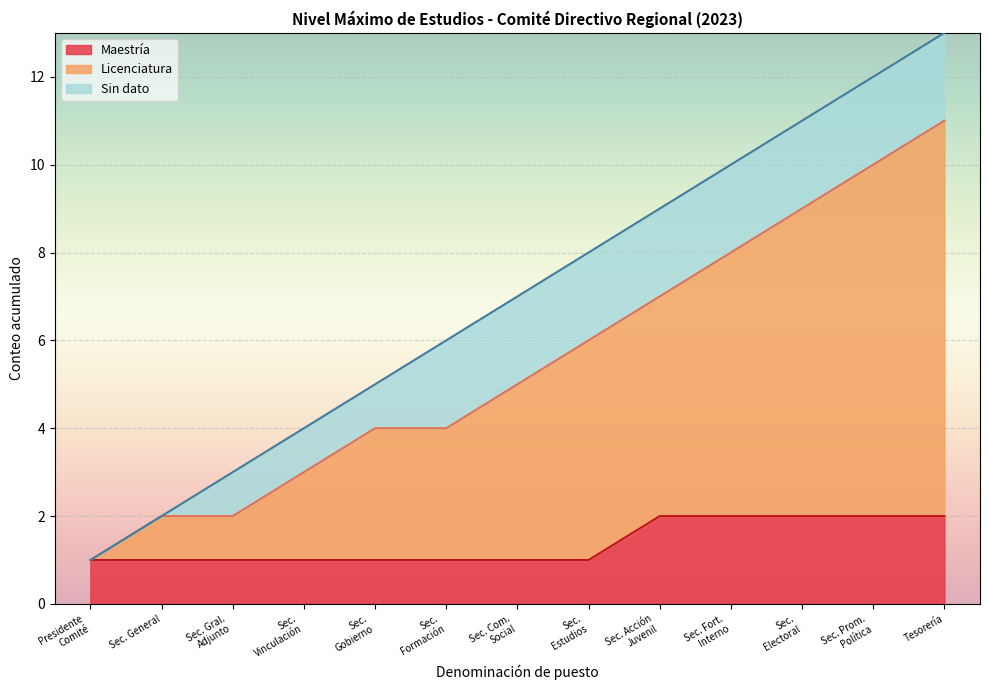

The value at Tesorería is 13. True or false?

True